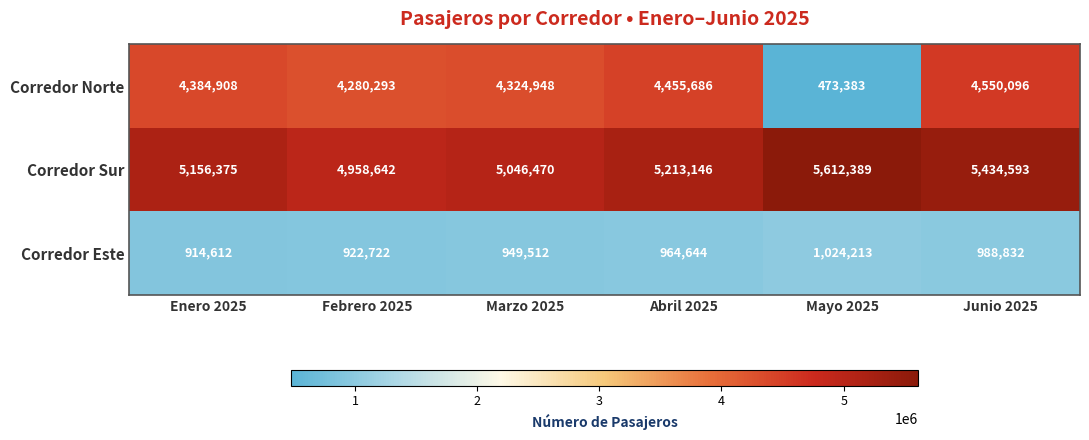

Which label corresponds to the smallest value in the chart?

Mayo 2025